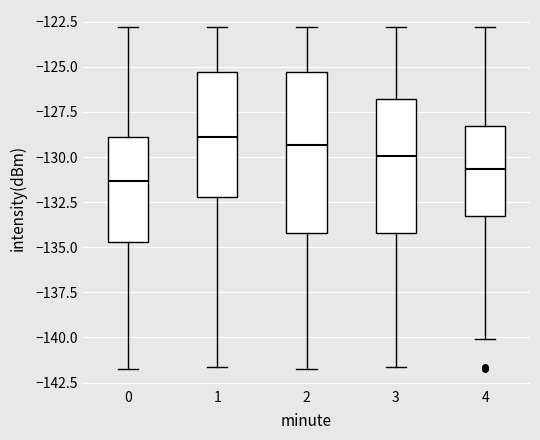

Where does the upper whisker of the box at x = 1 end on the y-axis? The values are not printed on the chart, so give them approximately, as read against the axis.

-123.0